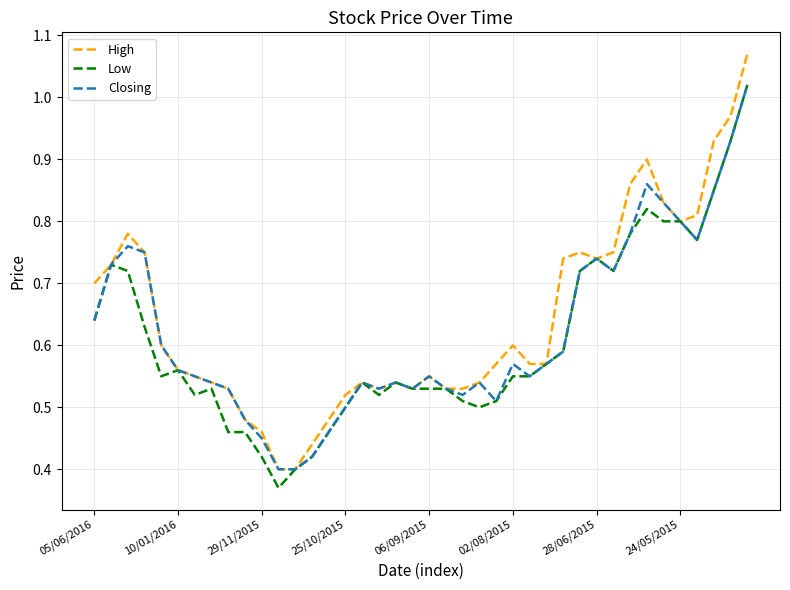

What is the value of the Closing point at the 24th from the left?

0.5